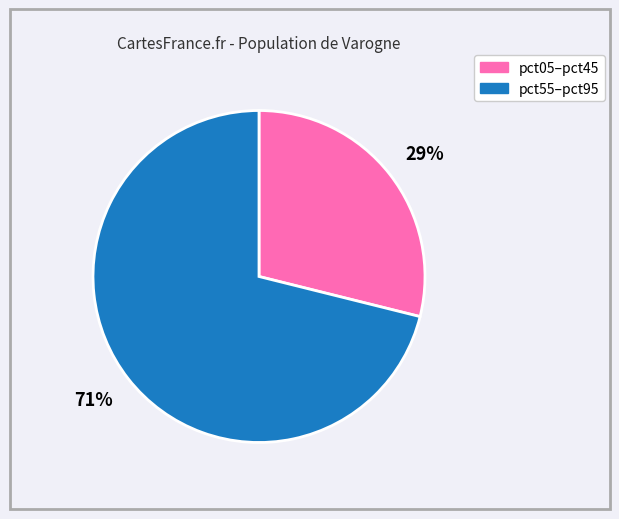

Rank the categories by value from lowest to highest.

29%, 71%